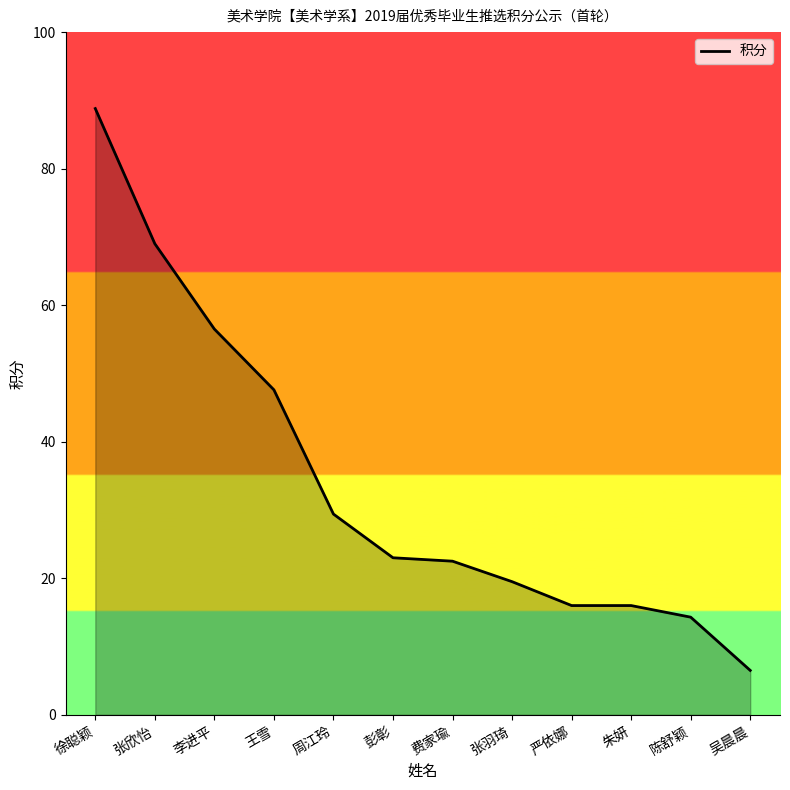

What is the average value?

34.1